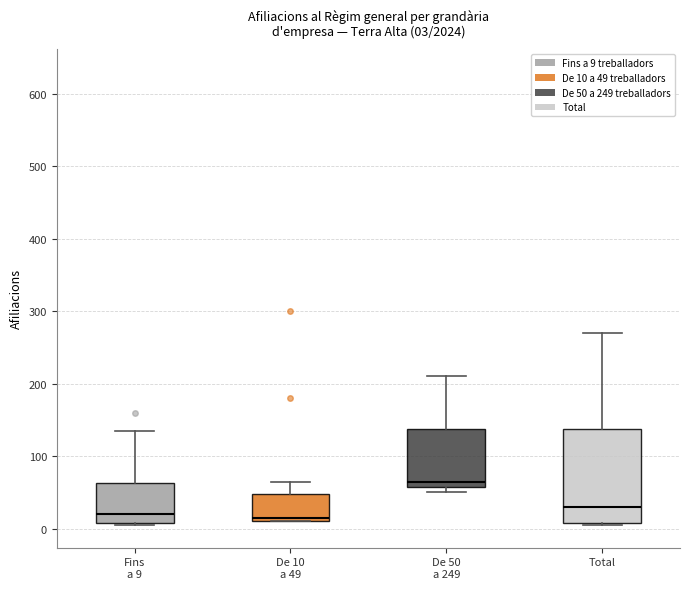

Comparing the boxes themselves (not the whiskers), which one is the tallest?

Total